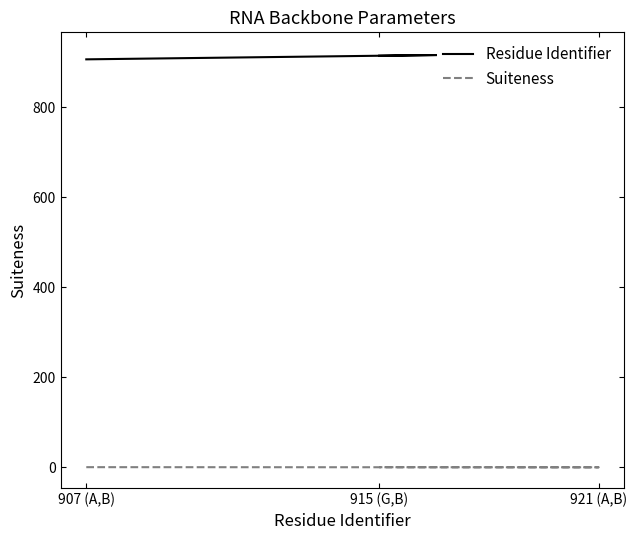

True or false: Residue Identifier has a value of 915.0 at 915 (G,B).

True